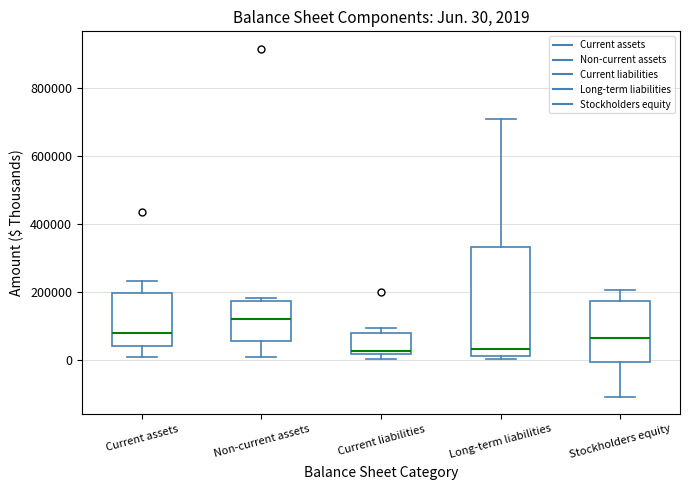

Which box's median line is the highest?

Non-current assets